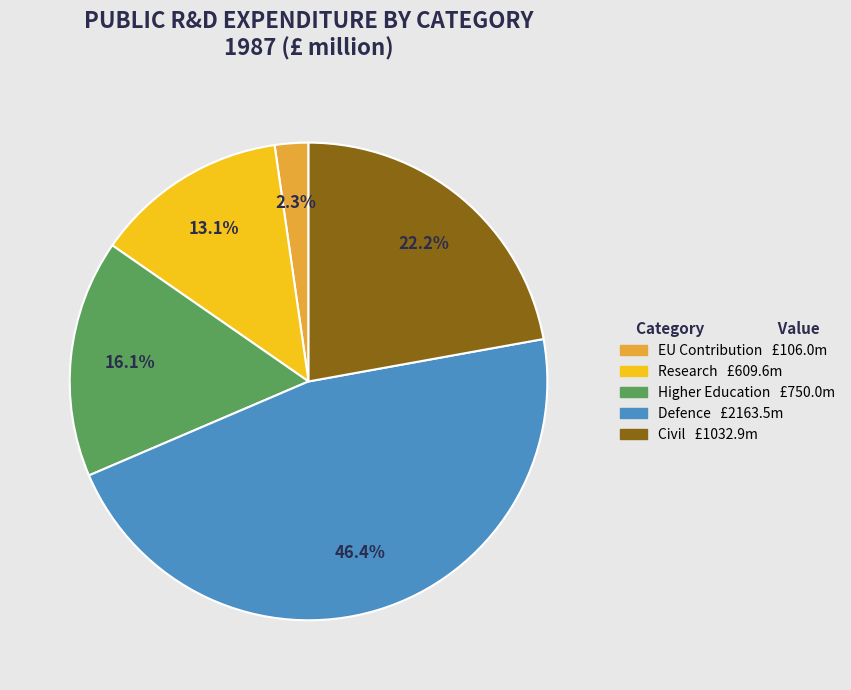

Is there any slice that represents more than half of the pie?

No